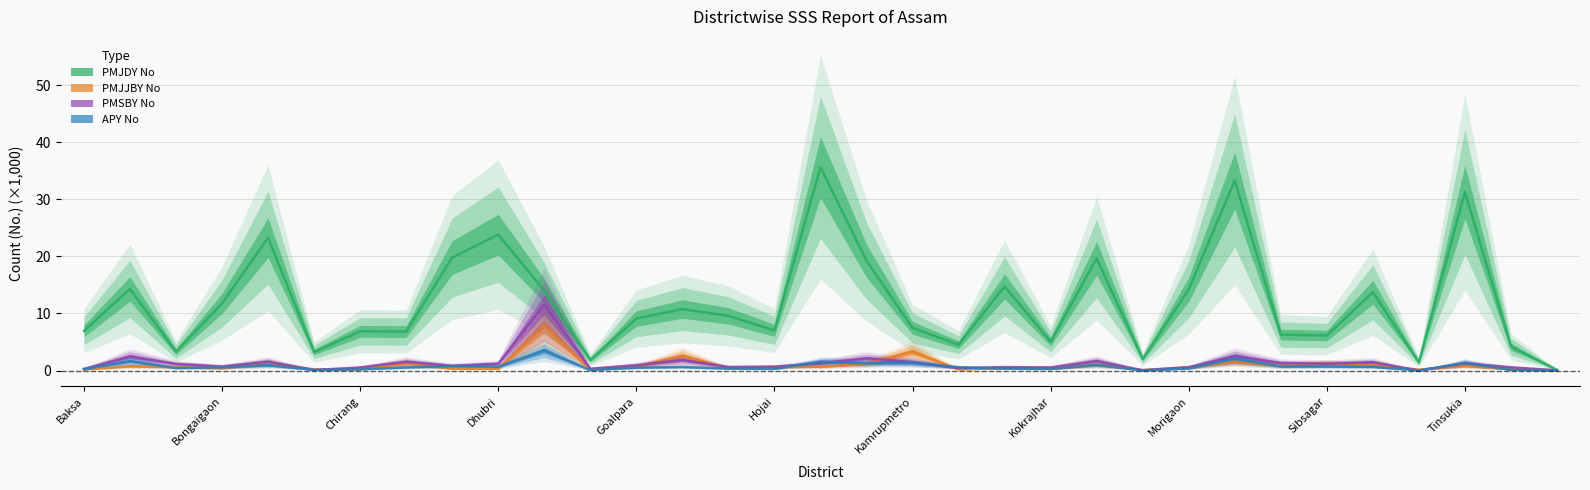

The PMJDY No series shows 3.3 at Chirang. True or false?

True